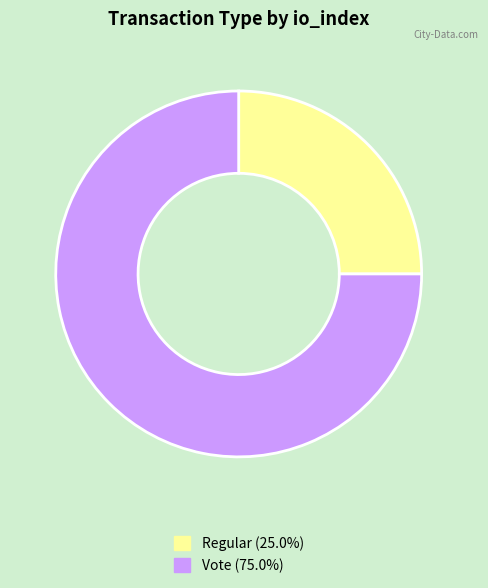

Does Vote represent more than half of the total?

Yes